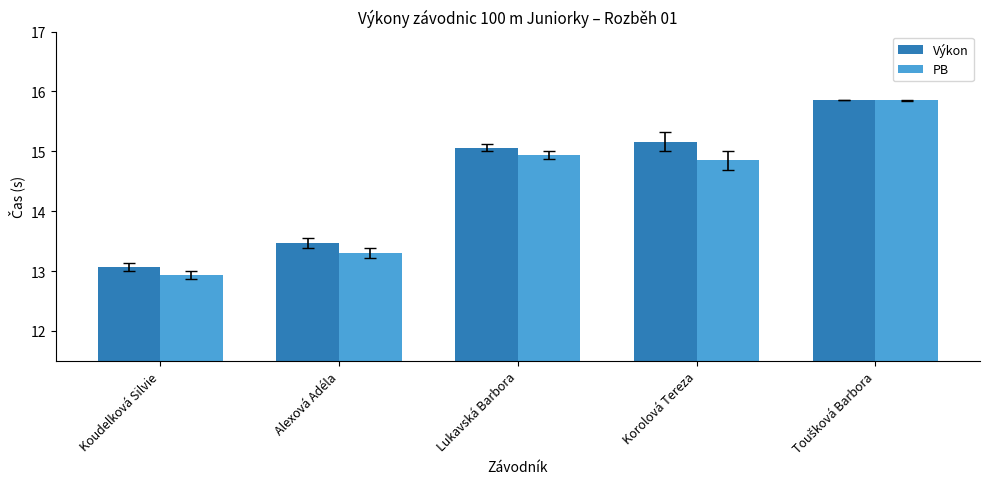

What is the lowest value of the PB series?

12.9